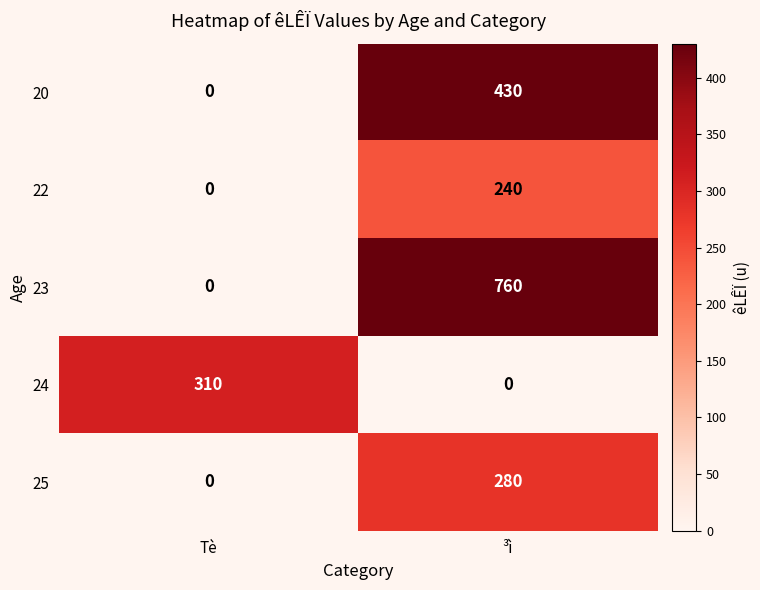

What is the difference between the highest and lowest values at Tè?

310